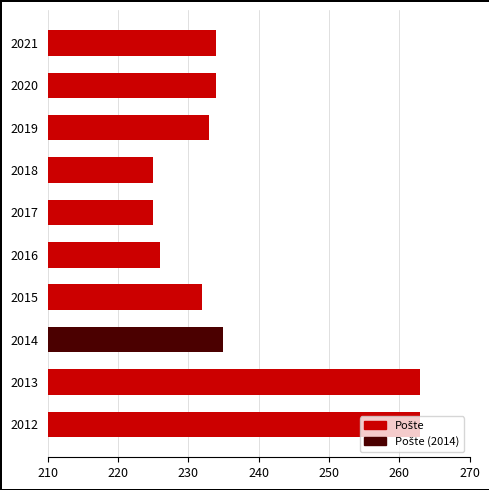

What is the difference between the second highest and minimum values?

38